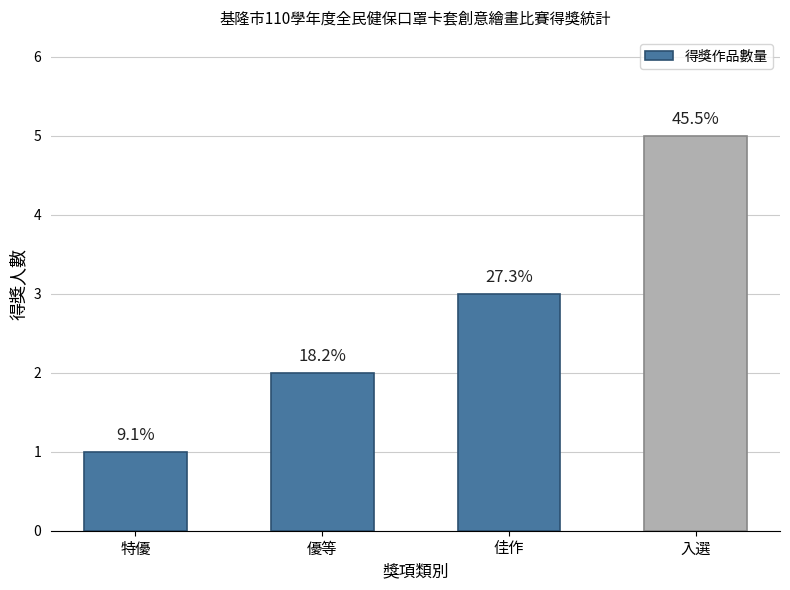

What is the minimum value shown in the chart?

1